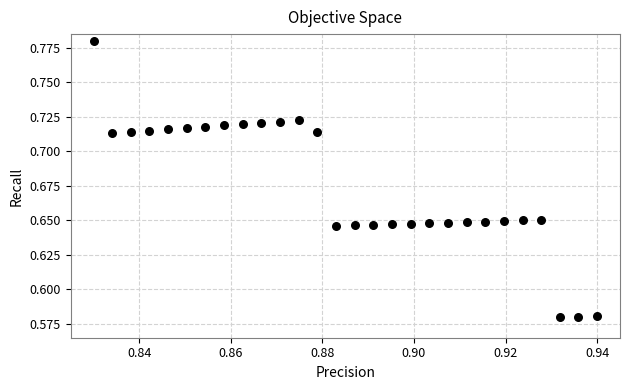

How many points are shown in the scatter plot?

28